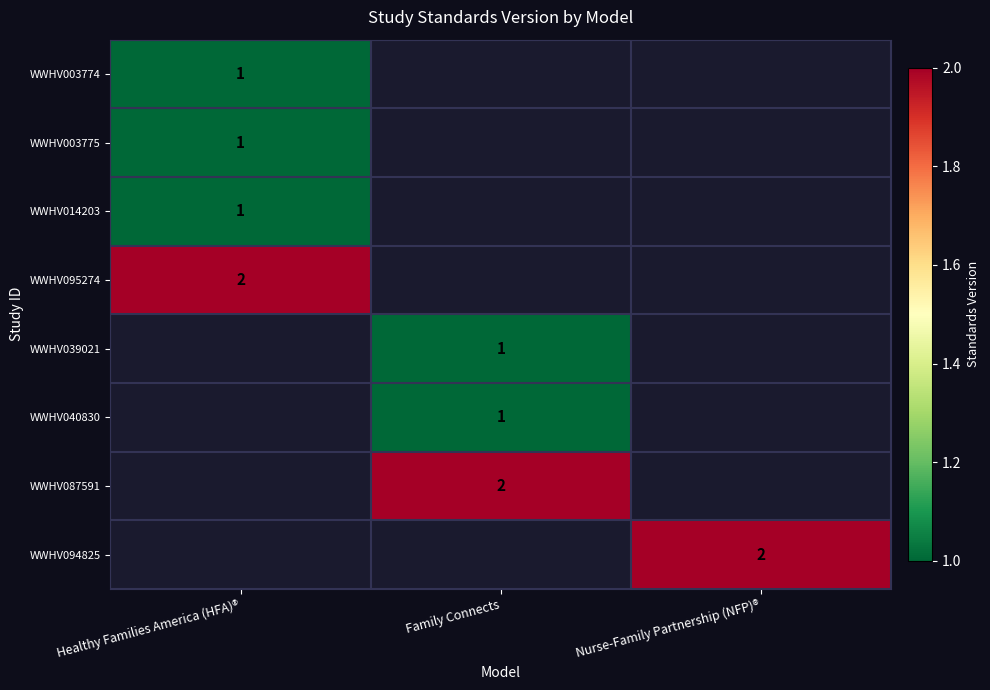

Is it true that WWHV039021 equals 1 at Family Connects?

True